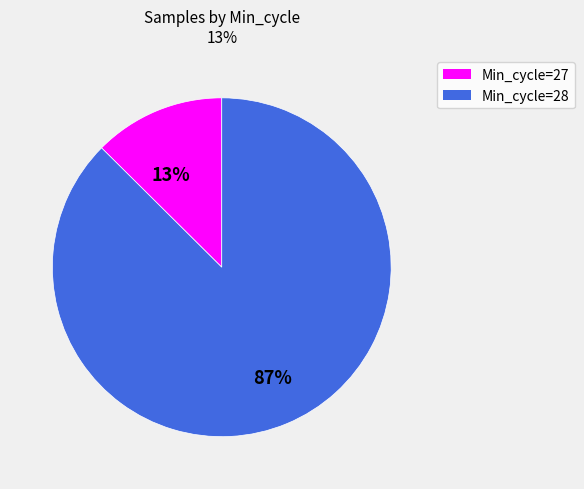

Does any single category account for the majority?

Yes